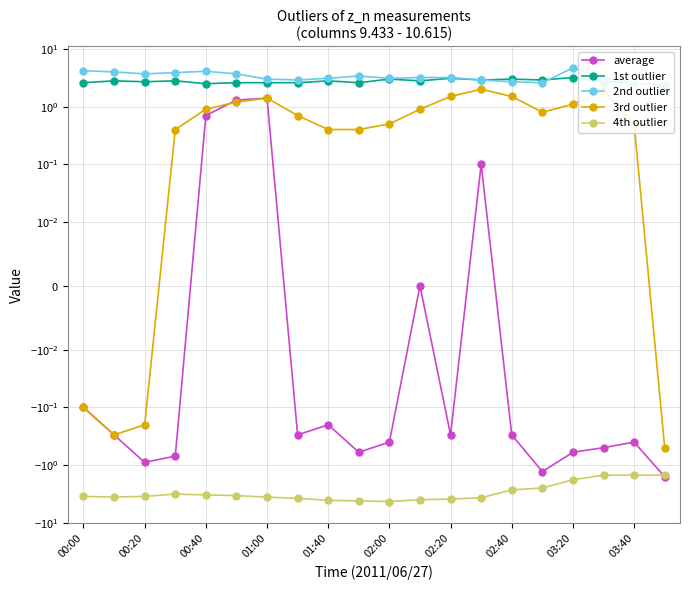

Which category has the lowest value in the 2nd outlier series?

19